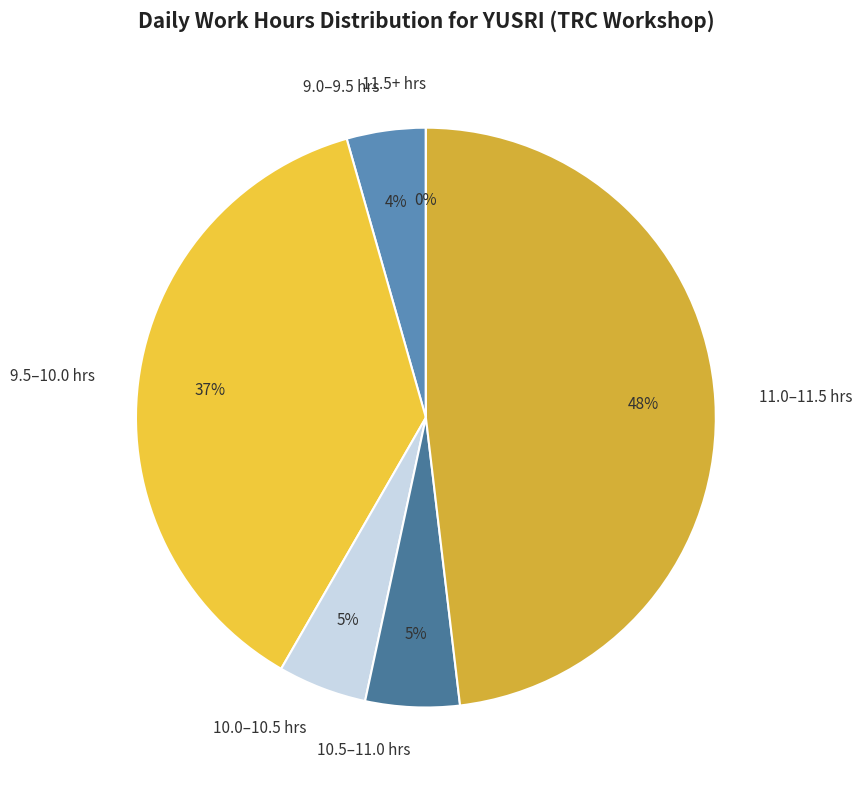

Does any single category account for the majority?

No